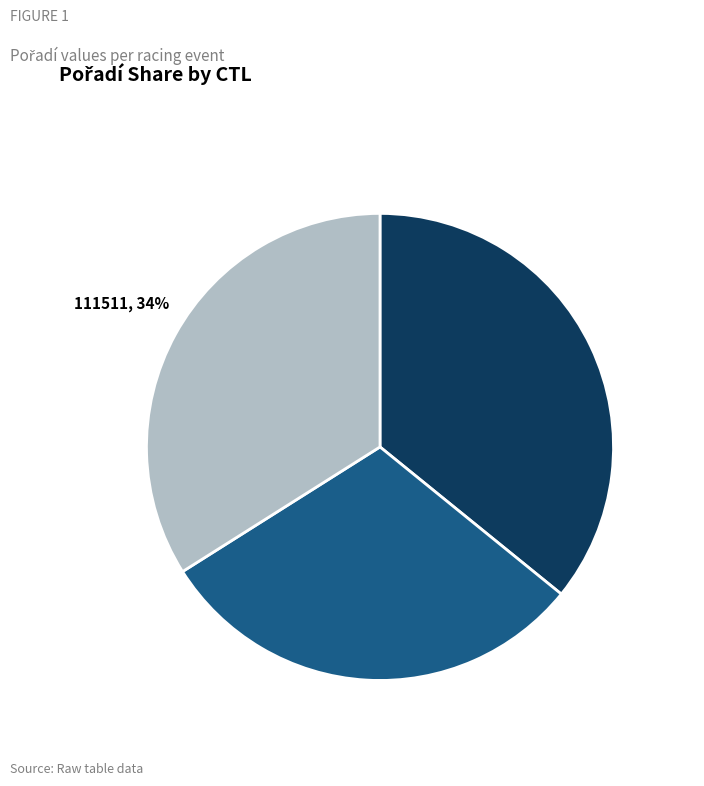

To the nearest percent, what portion does 111511 represent?

34%